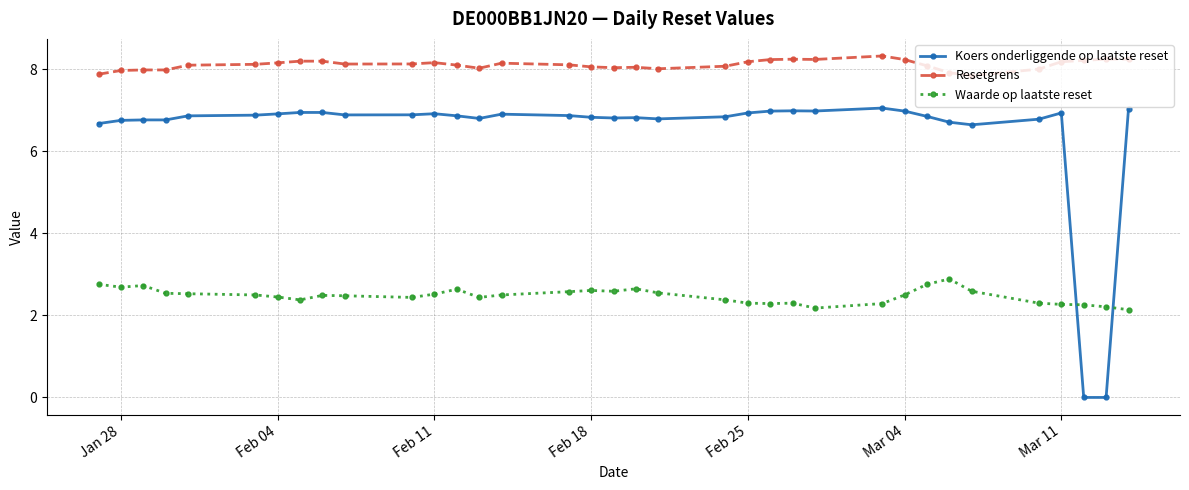

True or false: Resetgrens has more than 2 points higher than both neighbors.

True